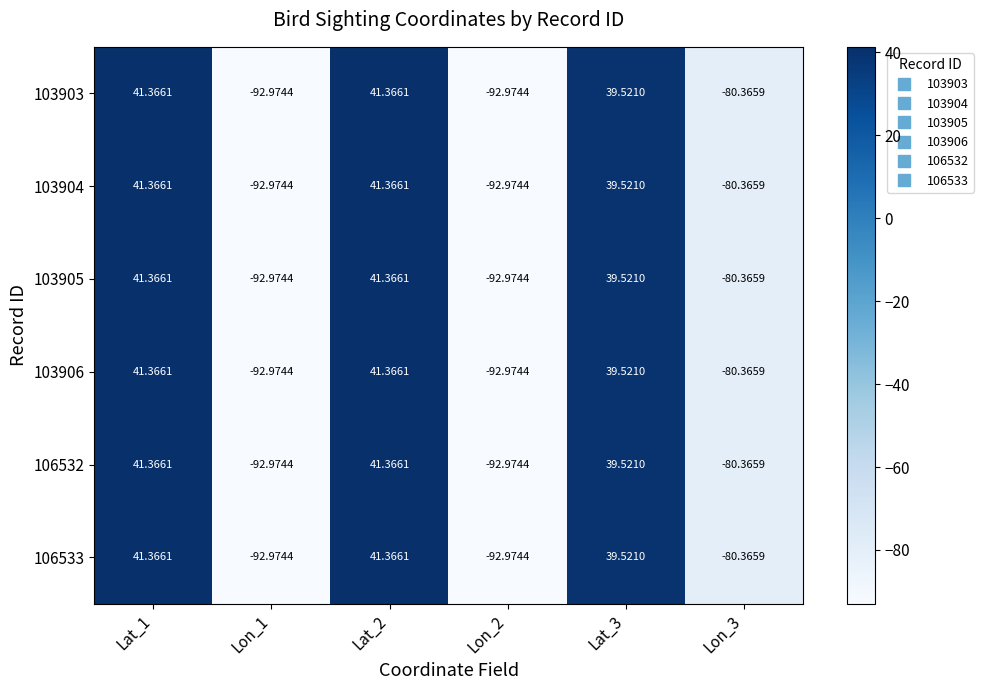

Is the value of 106532 at Lon_3 greater than the value of 103906 at Lat_2?

No